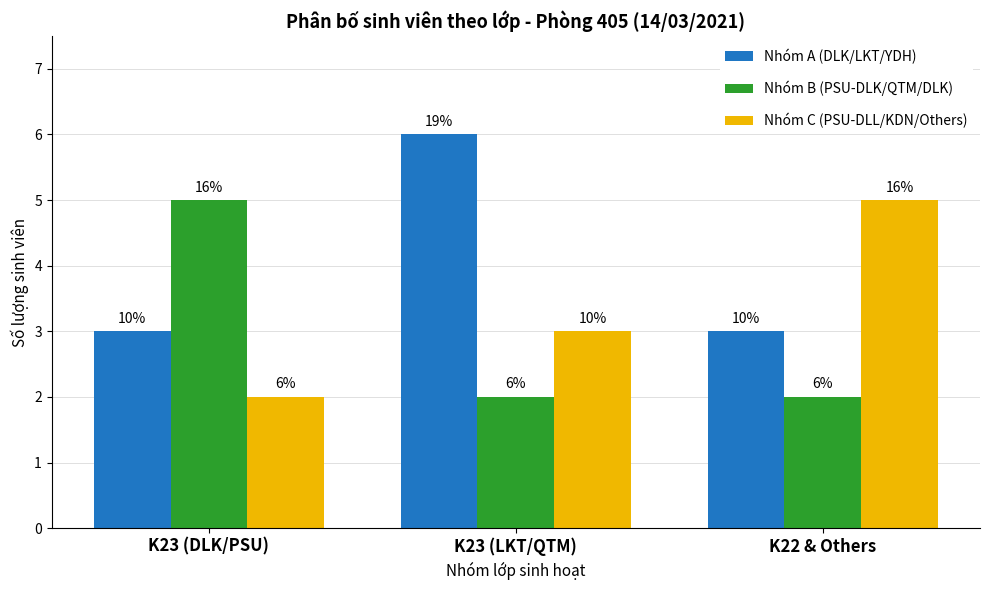

What are all the series names shown in the legend?

Nhóm A (DLK/LKT/YDH), Nhóm B (PSU-DLK/QTM/DLK), Nhóm C (PSU-DLL/KDN/Others)